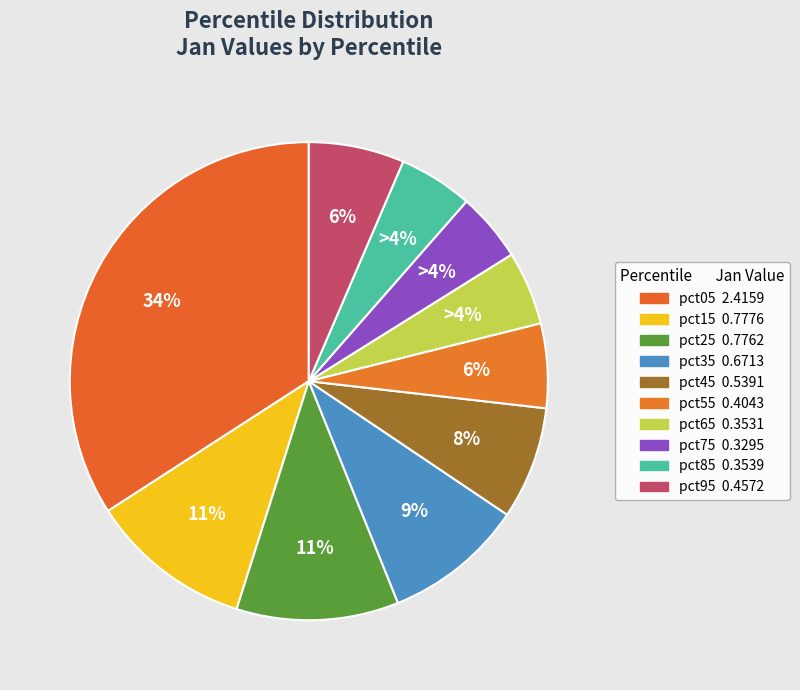

What is the largest slice in the pie chart?

pct05